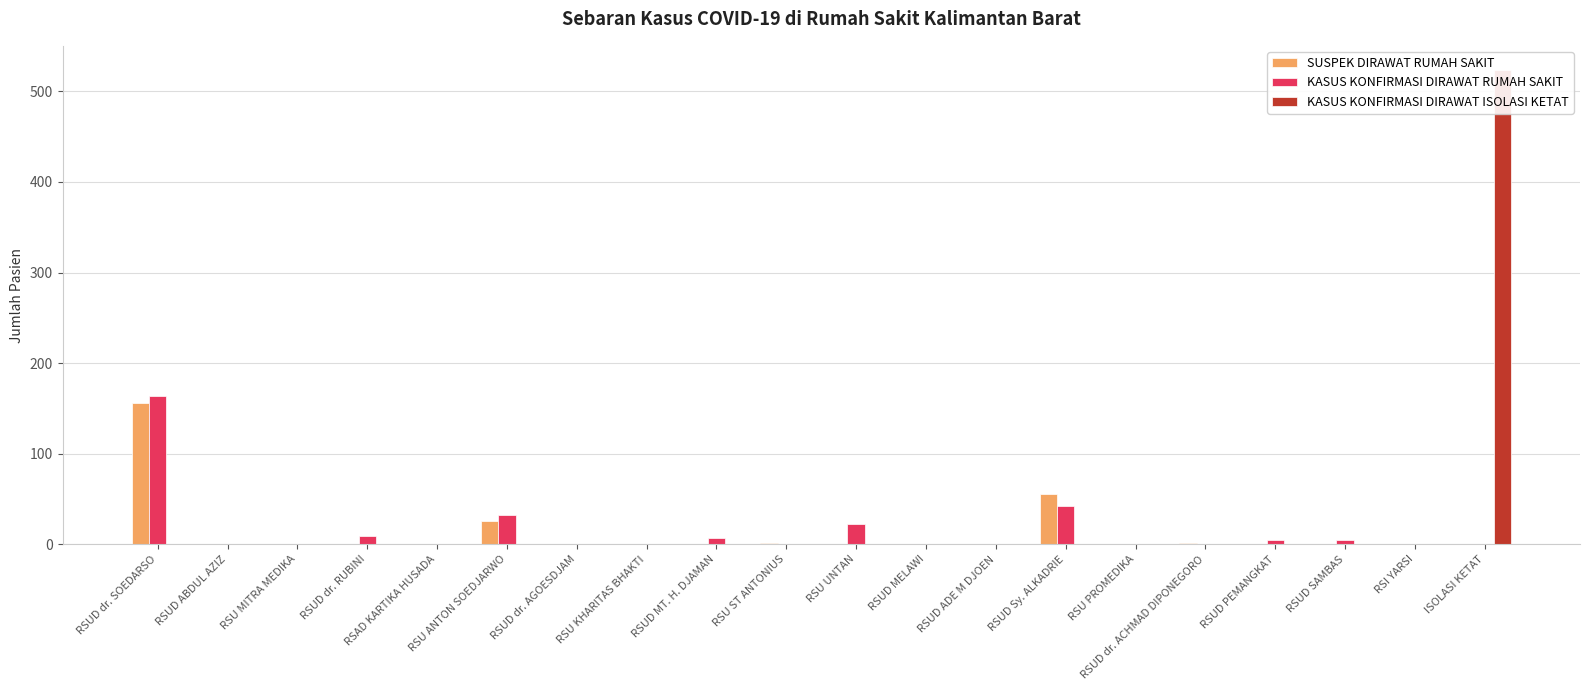

What is the difference between the maximum and minimum values in the KASUS KONFIRMASI DIRAWAT RUMAH SAKIT series?

164